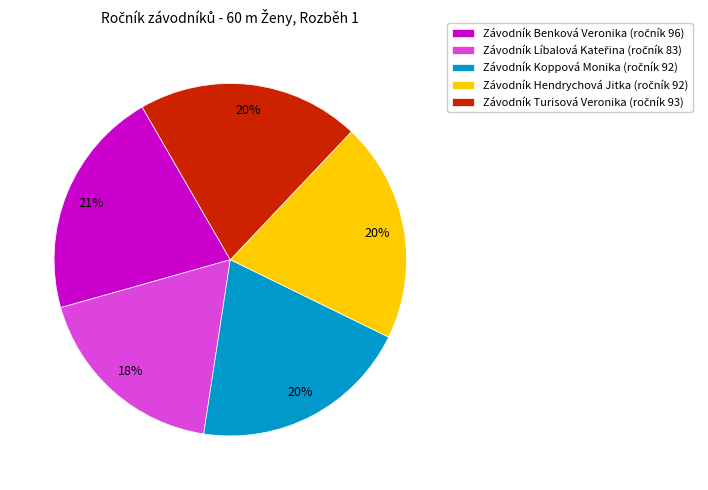

To the nearest percent, what is the difference between the largest and smallest slice percentages?

3%